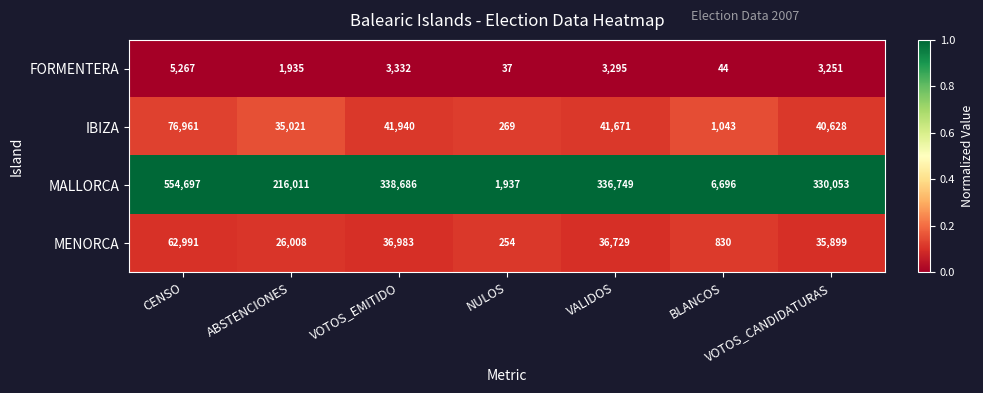

At VOTOS_CANDIDATURAS, list the series in order from largest to smallest.

MALLORCA, IBIZA, MENORCA, FORMENTERA